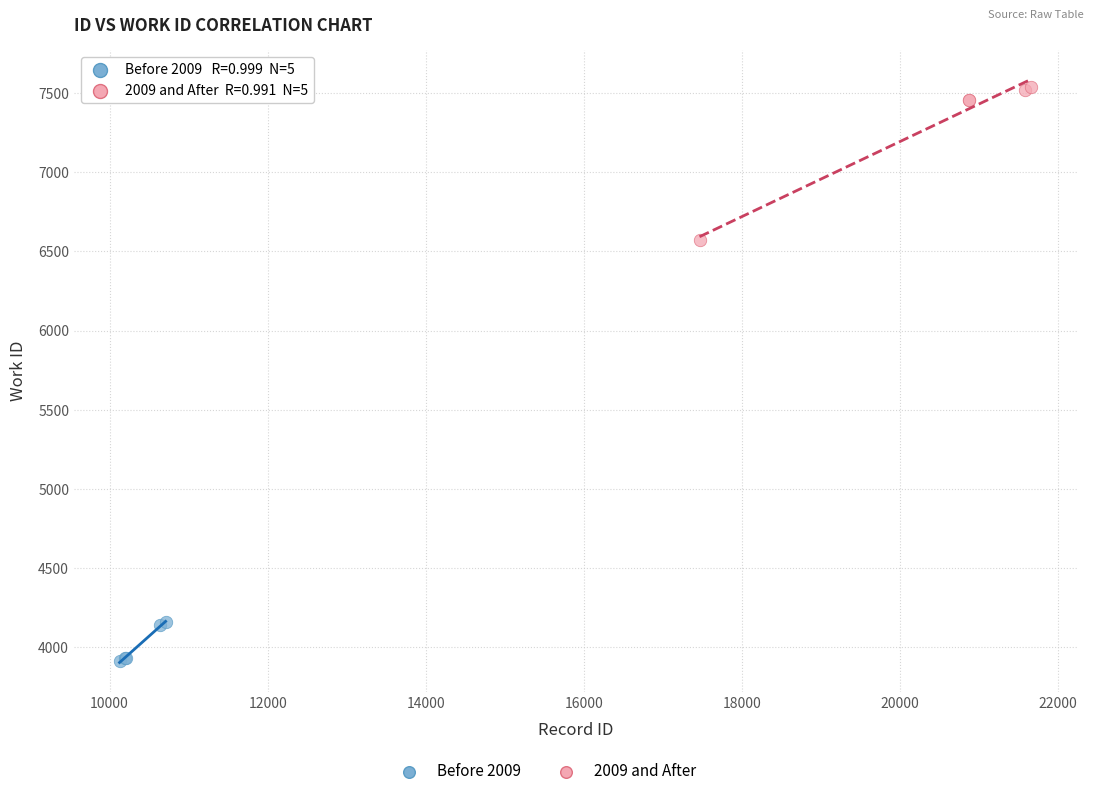

Which series contains the highest Y value?

2009 and After